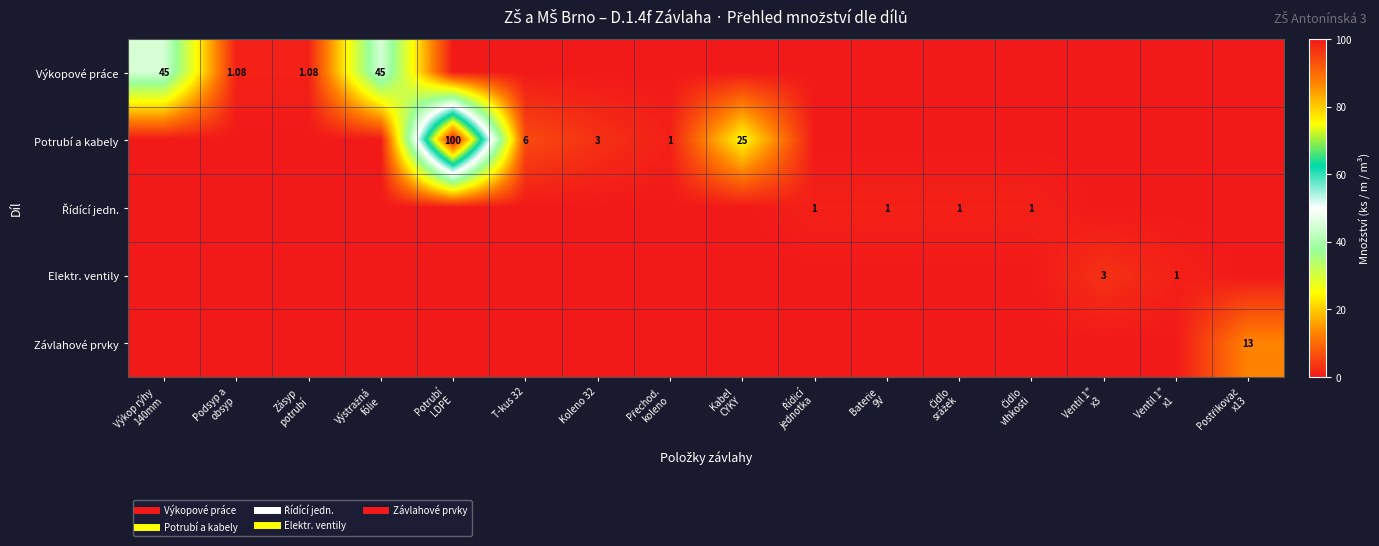

What is the sum of all Potrubí a kabely values?

135.0